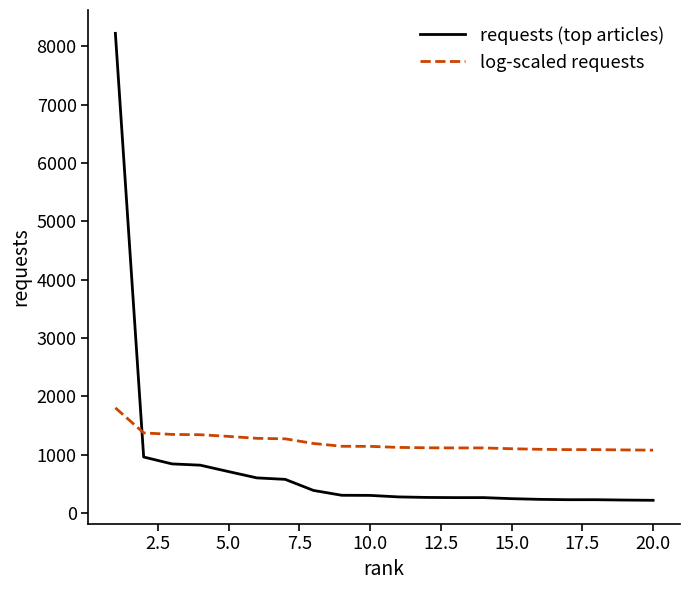

Which series has the widest spread of values?

requests (top articles)